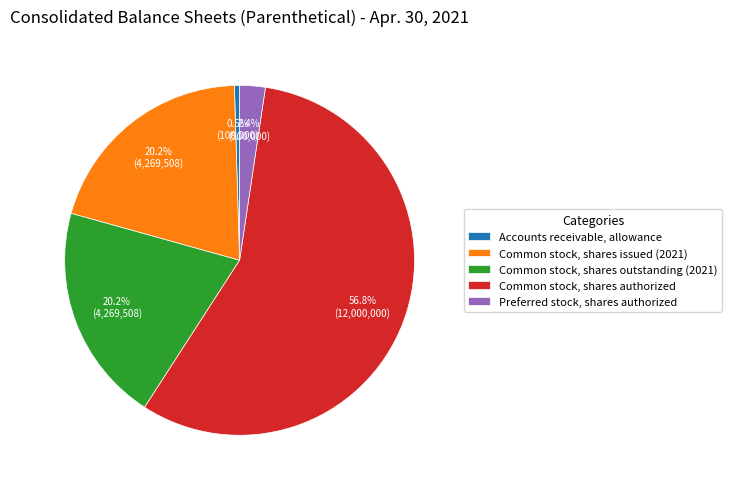

Between Common stock, shares issued (2021) and Common stock, shares authorized, which is larger?

Common stock, shares authorized